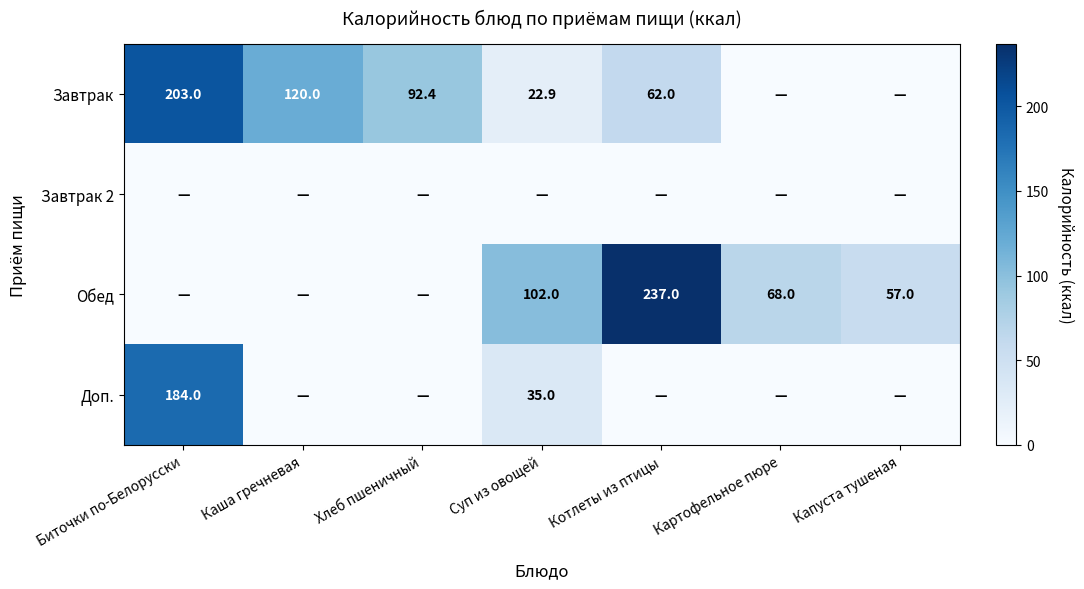

True or false: Обед has a value of 32.7 at Суп из овощей.

False